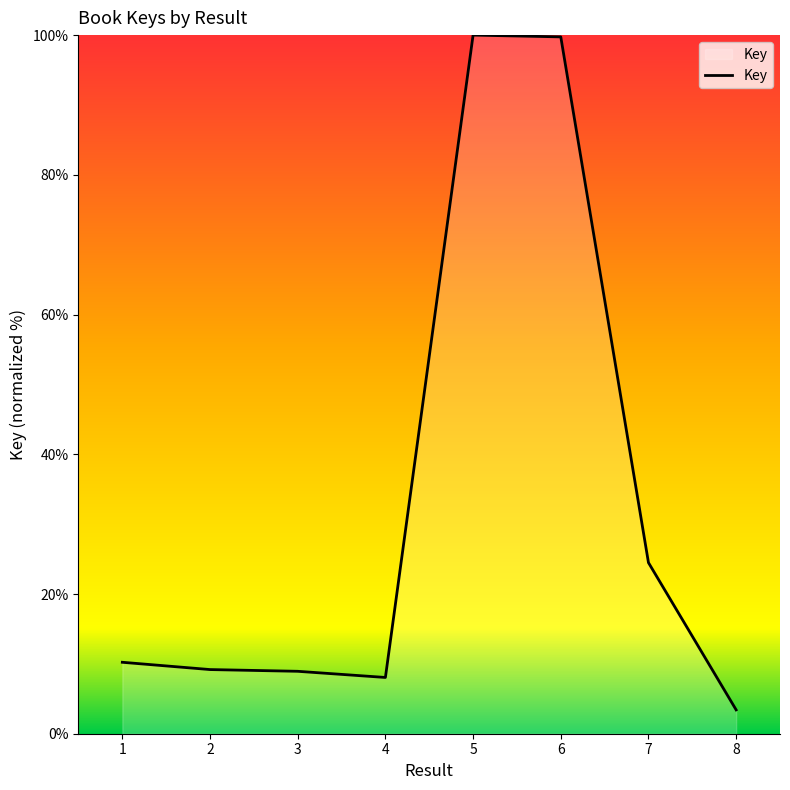

What value does the data have at 4?

8.1